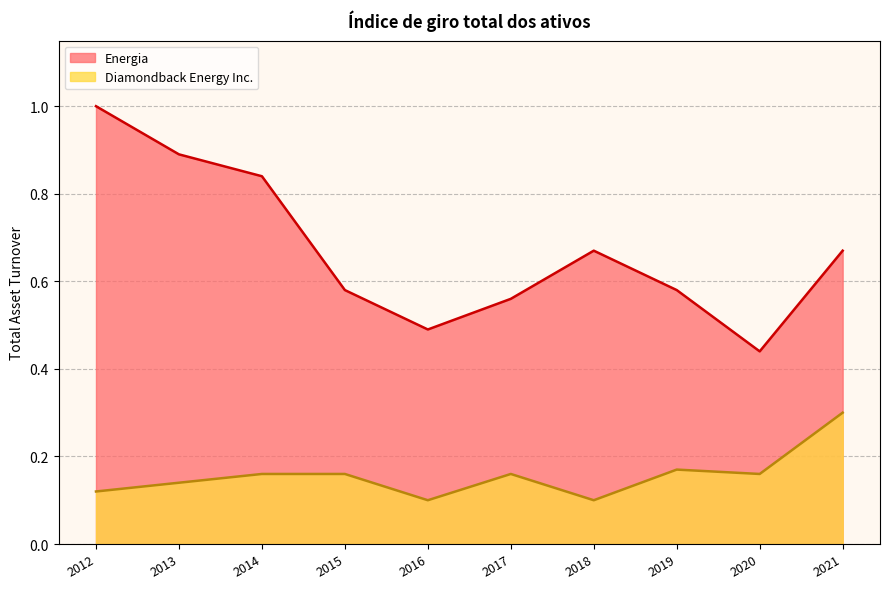

At which label is Diamondback Energy Inc. closest to 0?

2018